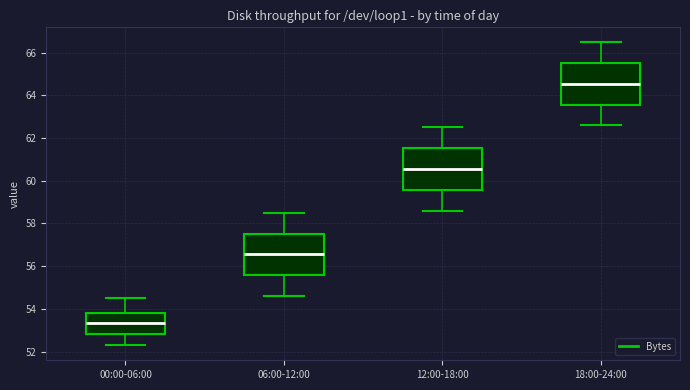

Reading left to right, read every box against the y-axis: the position of its median line, the range the box covers, and the ends of its whiskers. The values are not printed on the chart, so give them approximately, as read against the axis.

00:00-06:00: median 53.4, box 52.8 to 53.8, whiskers 52.4 to 54.6
06:00-12:00: median 56.6, box 55.6 to 57.6, whiskers 54.6 to 58.6
12:00-18:00: median 60.6, box 59.6 to 61.6, whiskers 58.6 to 62.6
18:00-24:00: median 64.6, box 63.6 to 65.6, whiskers 62.6 to 66.6